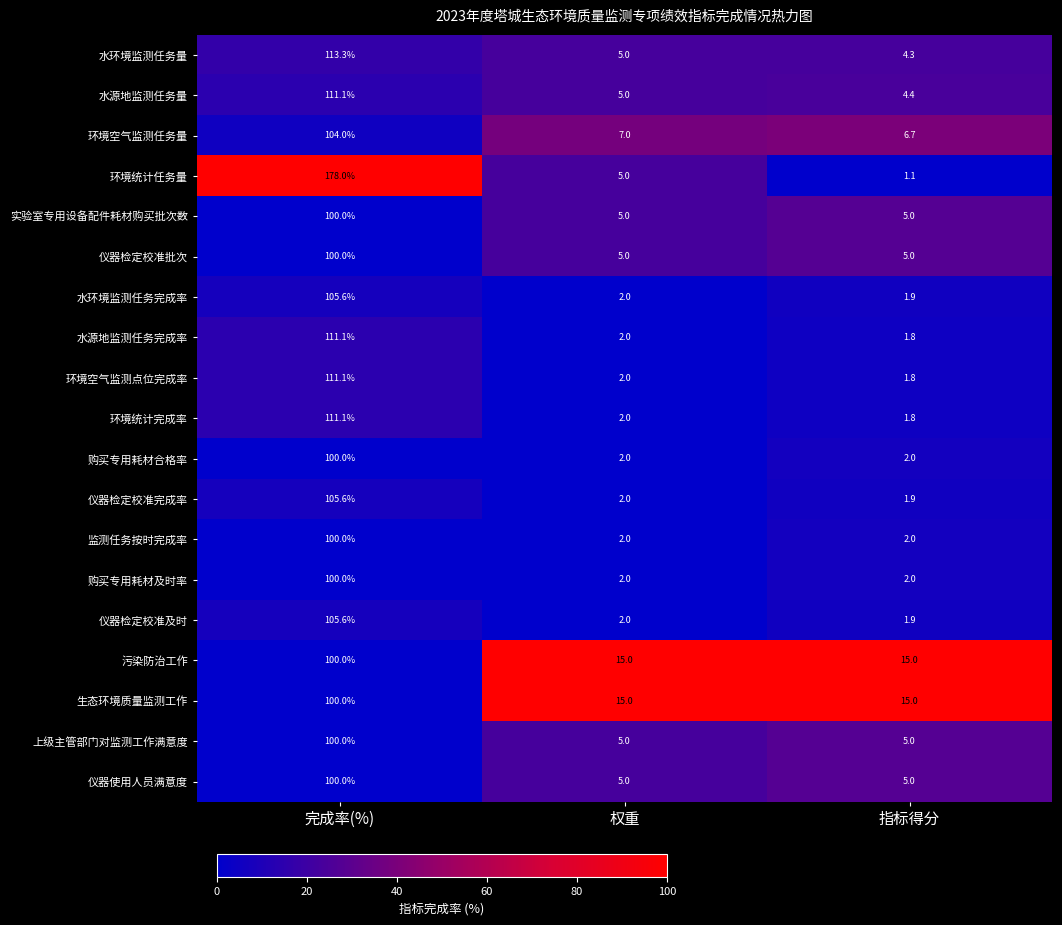

What is the average value of the 仪器使用人员满意度 series?

36.7